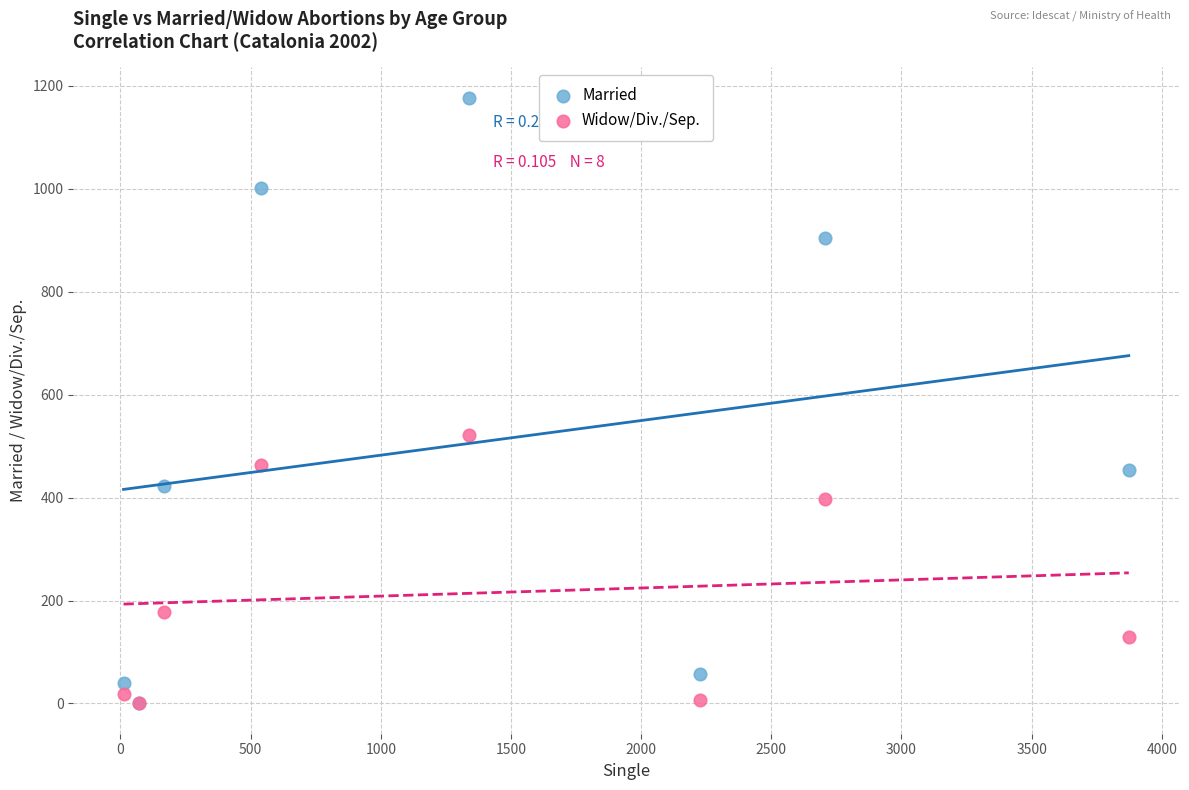

Which series has the largest Y range (max minus min)?

Married